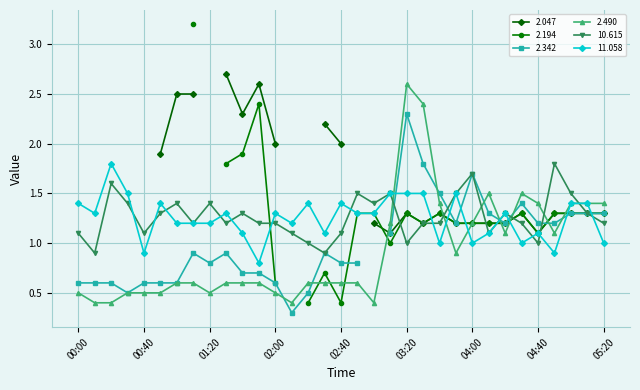

At which category does 11.058 reach its first local peak?

00:20